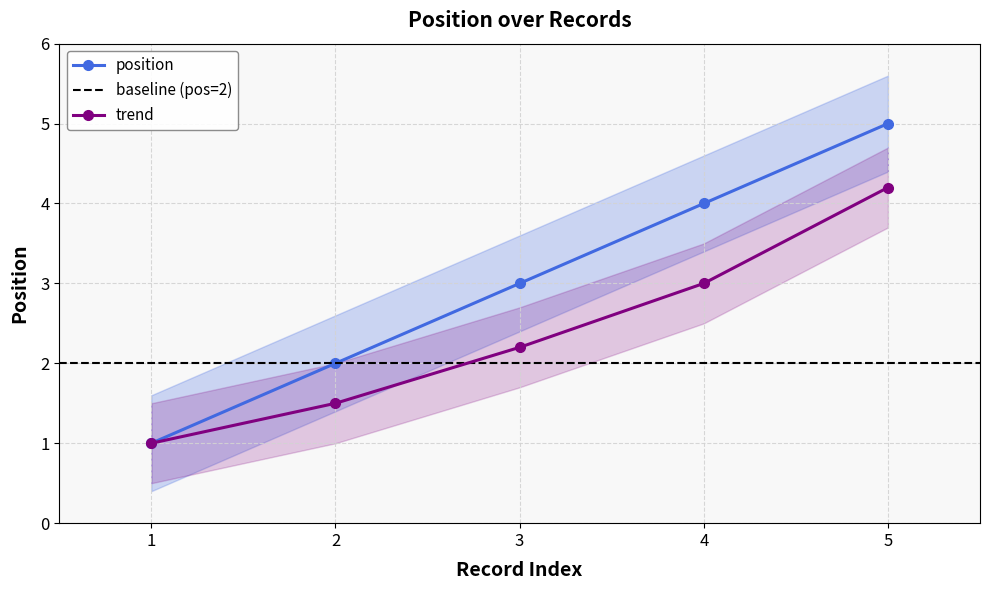

Reading right to left, extract all data points from this chart.

5	4	3	2	1